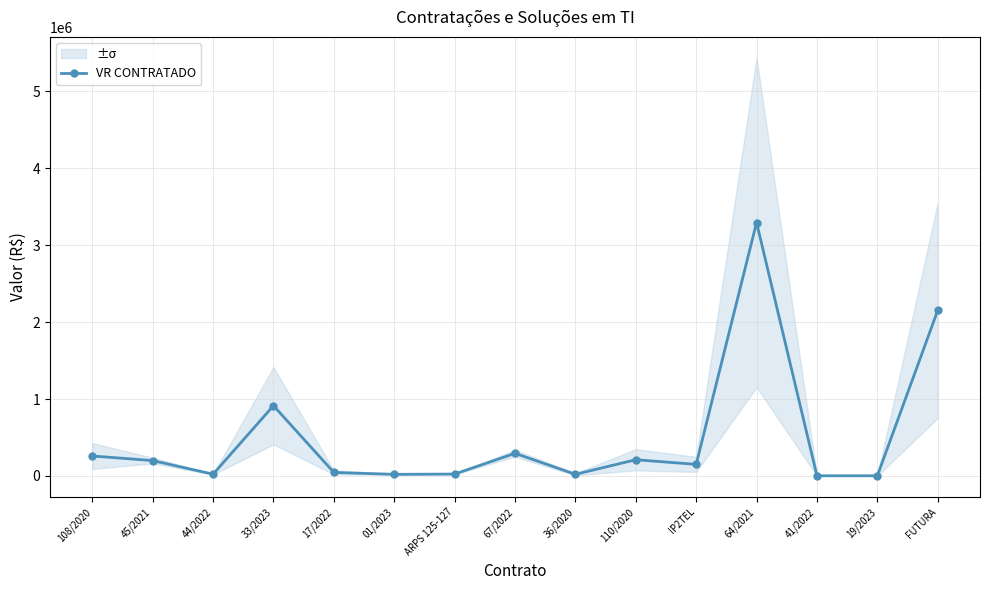

The chart shows a value of 930382.8 at 64/2021. True or false?

False